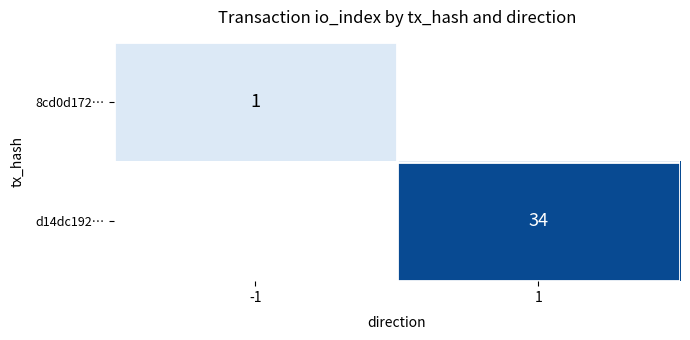

The 8cd0d172… series shows 1 at -1. True or false?

True